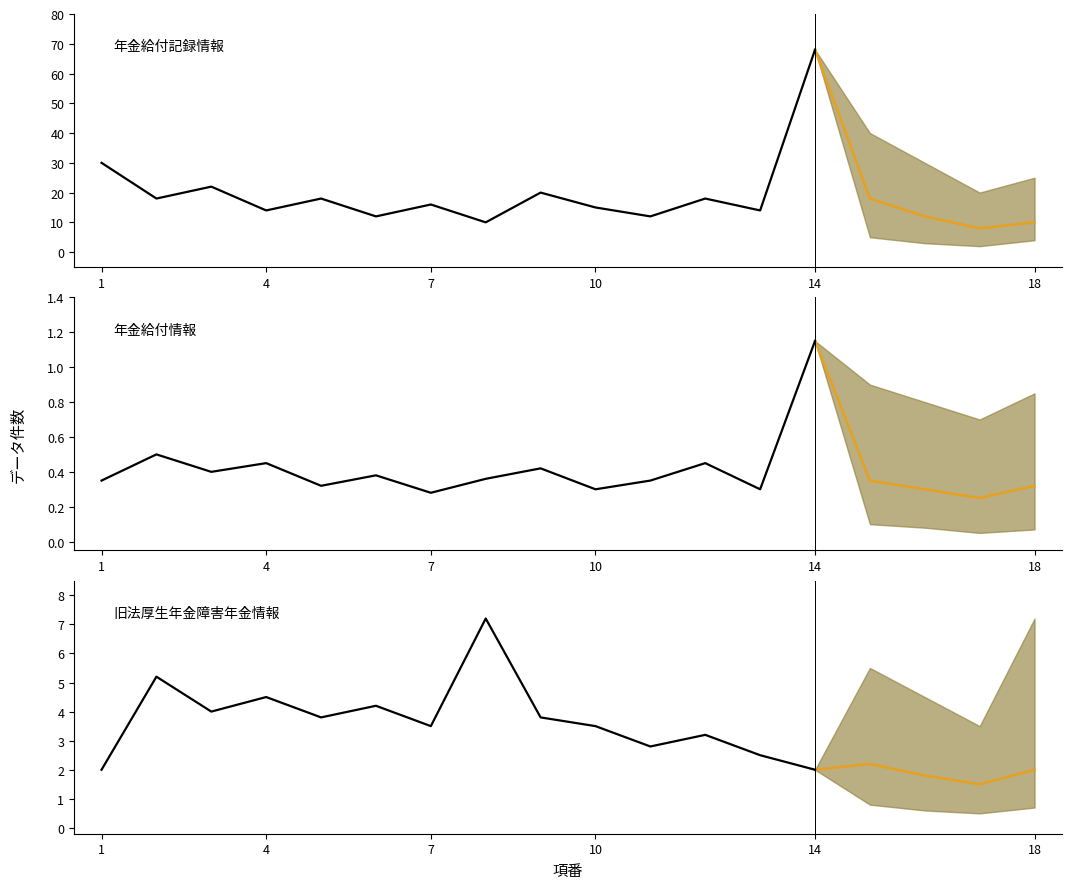

True or false: Mid and Lower intersect in this chart.

False